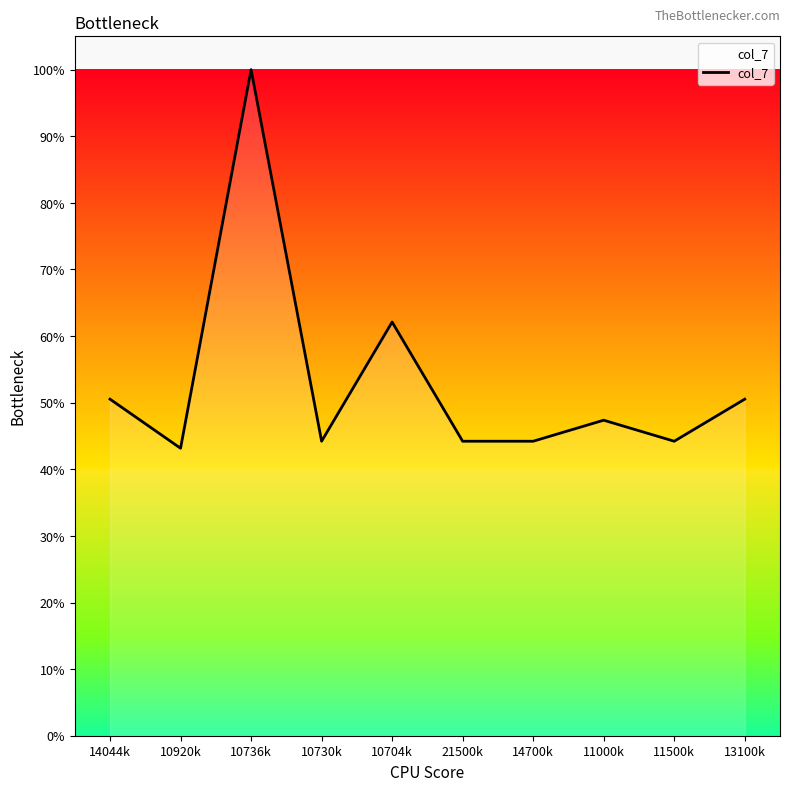

Reading right to left, list all the values displayed in this chart.

50.5	44.2	47.4	44.2	44.2	62.1	44.2	100.0	43.2	50.5